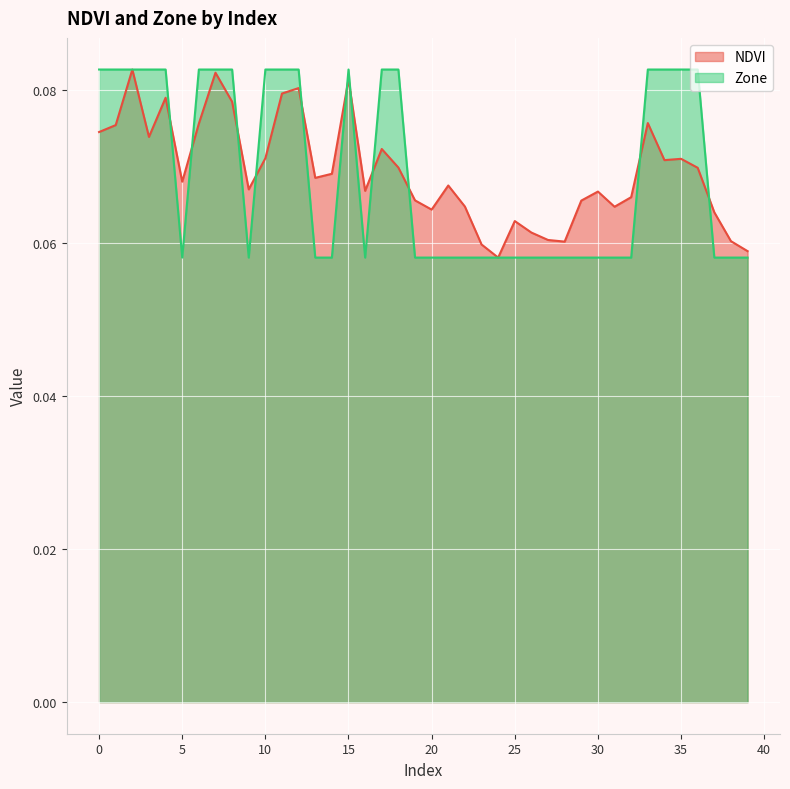

What is the greatest value displayed?

0.1